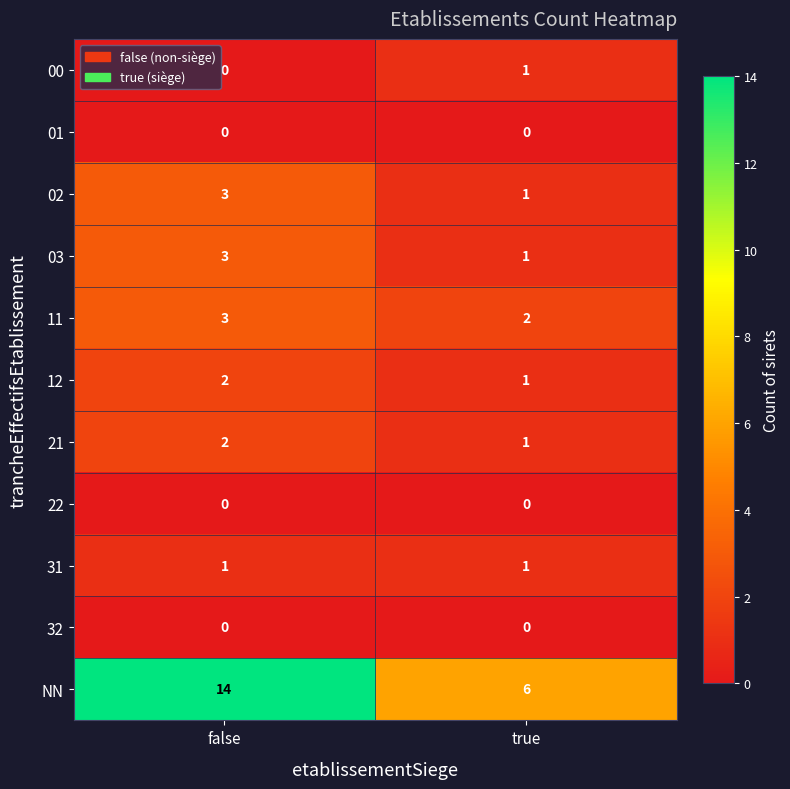

How many data points does each series have?

2